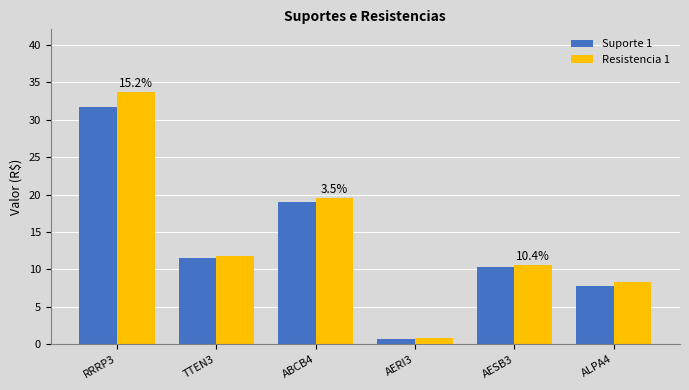

Where is Resistencia 1 nearest to the value 17?

ABCB4